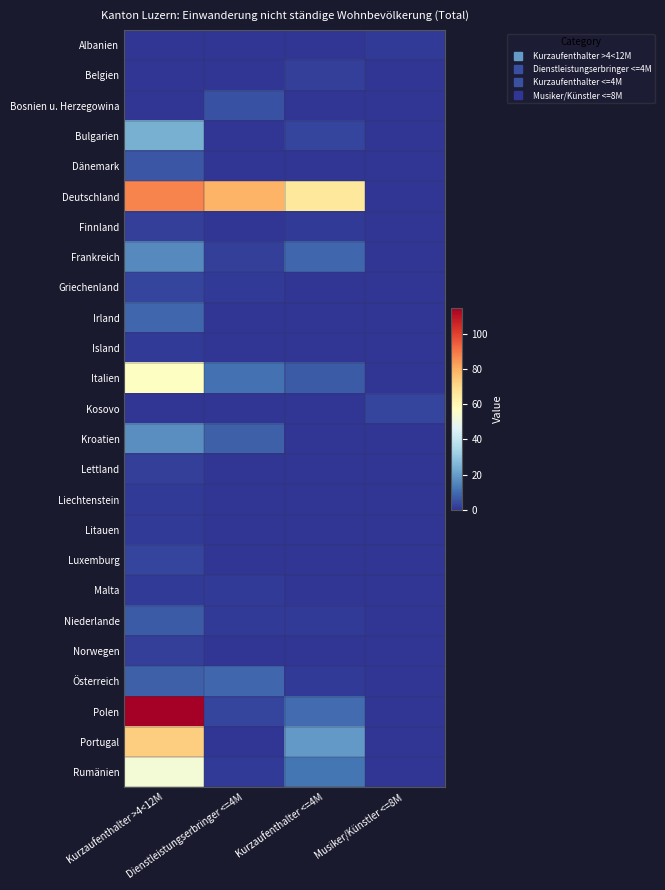

Reading left to right, extract all data points from this chart.

Albanien: Kurzaufenthalter >4<12M=0	Dienstleistungserbringer <=4M=0	Kurzaufenthalter <=4M=0	Musiker/Künstler <=8M=1
Belgien: Kurzaufenthalter >4<12M=0	Dienstleistungserbringer <=4M=0	Kurzaufenthalter <=4M=2	Musiker/Künstler <=8M=0
Bosnien u. Herzegowina: Kurzaufenthalter >4<12M=0	Dienstleistungserbringer <=4M=5	Kurzaufenthalter <=4M=0	Musiker/Künstler <=8M=0
Bulgarien: Kurzaufenthalter >4<12M=24	Dienstleistungserbringer <=4M=0	Kurzaufenthalter <=4M=3	Musiker/Künstler <=8M=0
Dänemark: Kurzaufenthalter >4<12M=6	Dienstleistungserbringer <=4M=0	Kurzaufenthalter <=4M=0	Musiker/Künstler <=8M=0
Deutschland: Kurzaufenthalter >4<12M=88	Dienstleistungserbringer <=4M=79	Kurzaufenthalter <=4M=66	Musiker/Künstler <=8M=0
Finnland: Kurzaufenthalter >4<12M=2	Dienstleistungserbringer <=4M=0	Kurzaufenthalter <=4M=1	Musiker/Künstler <=8M=0
Frankreich: Kurzaufenthalter >4<12M=16	Dienstleistungserbringer <=4M=2	Kurzaufenthalter <=4M=9	Musiker/Künstler <=8M=0
Griechenland: Kurzaufenthalter >4<12M=3	Dienstleistungserbringer <=4M=1	Kurzaufenthalter <=4M=0	Musiker/Künstler <=8M=0
Irland: Kurzaufenthalter >4<12M=9	Dienstleistungserbringer <=4M=0	Kurzaufenthalter <=4M=0	Musiker/Künstler <=8M=0
Island: Kurzaufenthalter >4<12M=1	Dienstleistungserbringer <=4M=0	Kurzaufenthalter <=4M=0	Musiker/Künstler <=8M=0
Italien: Kurzaufenthalter >4<12M=57	Dienstleistungserbringer <=4M=11	Kurzaufenthalter <=4M=7	Musiker/Künstler <=8M=0
Kosovo: Kurzaufenthalter >4<12M=0	Dienstleistungserbringer <=4M=0	Kurzaufenthalter <=4M=0	Musiker/Künstler <=8M=3
Kroatien: Kurzaufenthalter >4<12M=17	Dienstleistungserbringer <=4M=8	Kurzaufenthalter <=4M=0	Musiker/Künstler <=8M=0
Lettland: Kurzaufenthalter >4<12M=2	Dienstleistungserbringer <=4M=0	Kurzaufenthalter <=4M=0	Musiker/Künstler <=8M=0
Liechtenstein: Kurzaufenthalter >4<12M=1	Dienstleistungserbringer <=4M=0	Kurzaufenthalter <=4M=0	Musiker/Künstler <=8M=0
Litauen: Kurzaufenthalter >4<12M=1	Dienstleistungserbringer <=4M=0	Kurzaufenthalter <=4M=0	Musiker/Künstler <=8M=0
Luxemburg: Kurzaufenthalter >4<12M=3	Dienstleistungserbringer <=4M=0	Kurzaufenthalter <=4M=0	Musiker/Künstler <=8M=0
Malta: Kurzaufenthalter >4<12M=1	Dienstleistungserbringer <=4M=1	Kurzaufenthalter <=4M=0	Musiker/Künstler <=8M=0
Niederlande: Kurzaufenthalter >4<12M=7	Dienstleistungserbringer <=4M=1	Kurzaufenthalter <=4M=1	Musiker/Künstler <=8M=0
Norwegen: Kurzaufenthalter >4<12M=2	Dienstleistungserbringer <=4M=0	Kurzaufenthalter <=4M=0	Musiker/Künstler <=8M=0
Österreich: Kurzaufenthalter >4<12M=8	Dienstleistungserbringer <=4M=9	Kurzaufenthalter <=4M=1	Musiker/Künstler <=8M=0
Polen: Kurzaufenthalter >4<12M=115	Dienstleistungserbringer <=4M=3	Kurzaufenthalter <=4M=10	Musiker/Künstler <=8M=0
Portugal: Kurzaufenthalter >4<12M=73	Dienstleistungserbringer <=4M=0	Kurzaufenthalter <=4M=19	Musiker/Künstler <=8M=0
Rumänien: Kurzaufenthalter >4<12M=53	Dienstleistungserbringer <=4M=1	Kurzaufenthalter <=4M=12	Musiker/Künstler <=8M=0